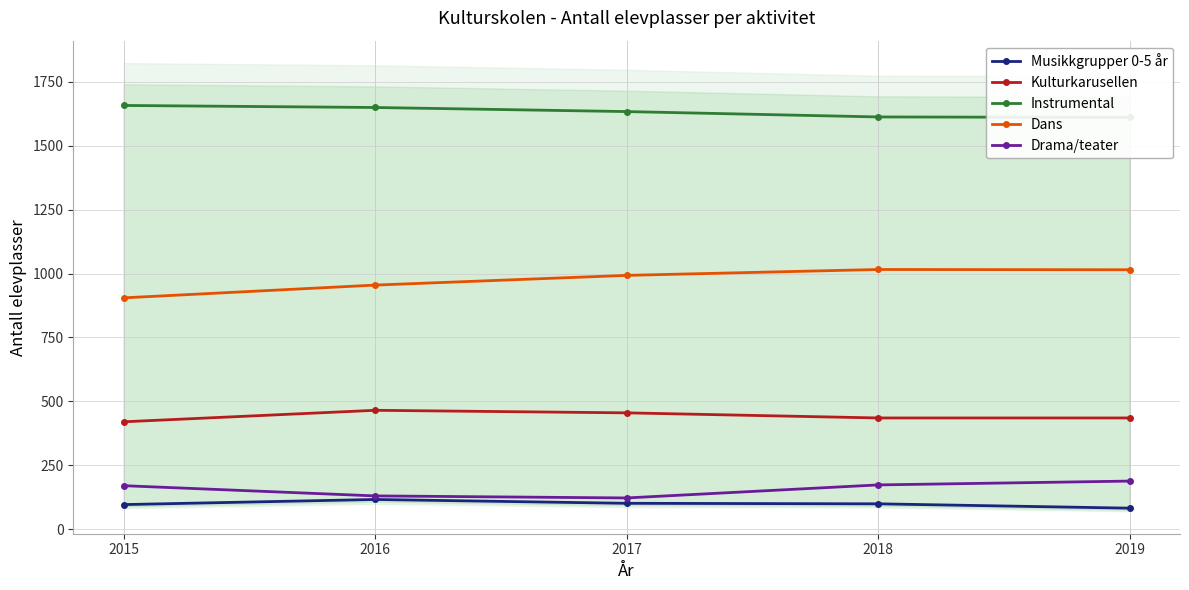

Which series has the widest spread of values?

Dans